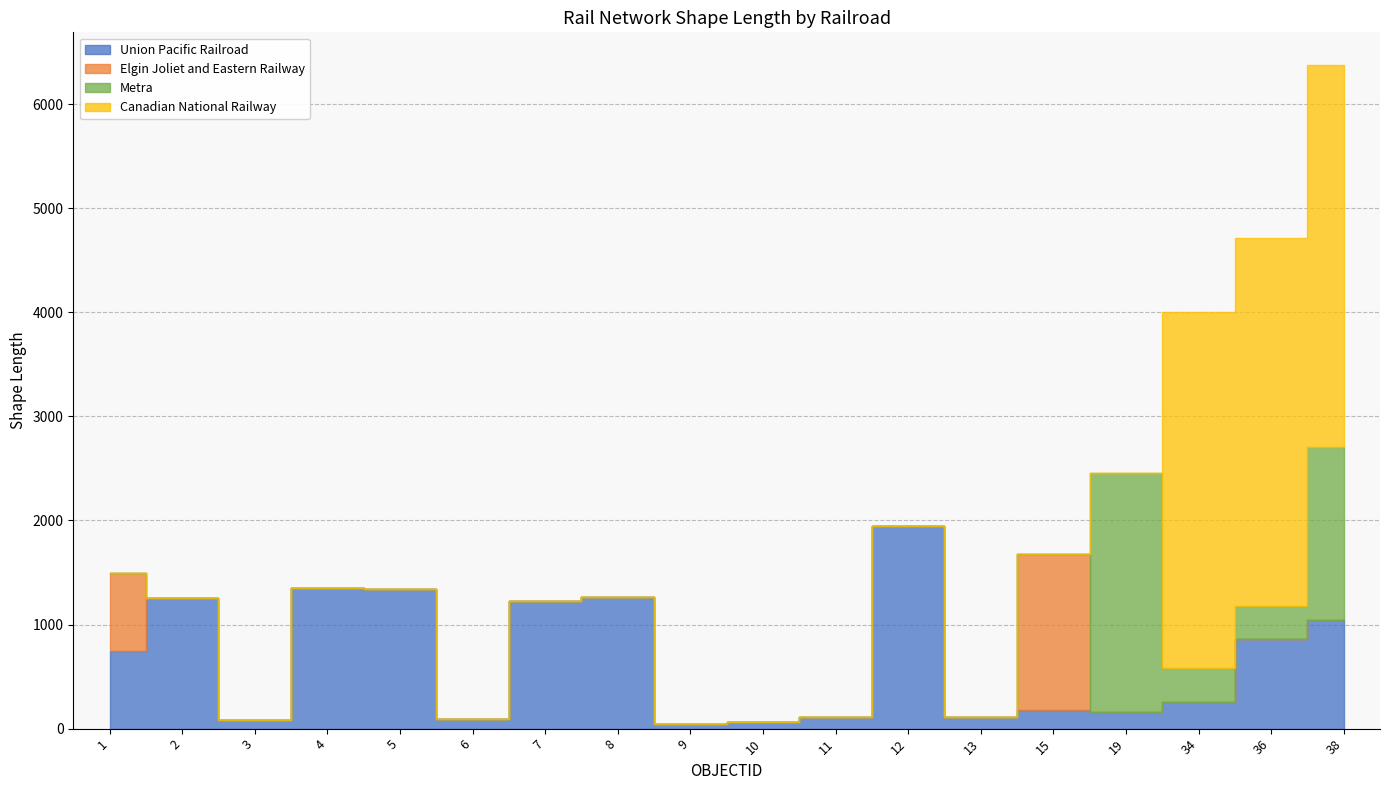

What is the difference between the maximum and minimum values in the Canadian National Railway series?

3663.3